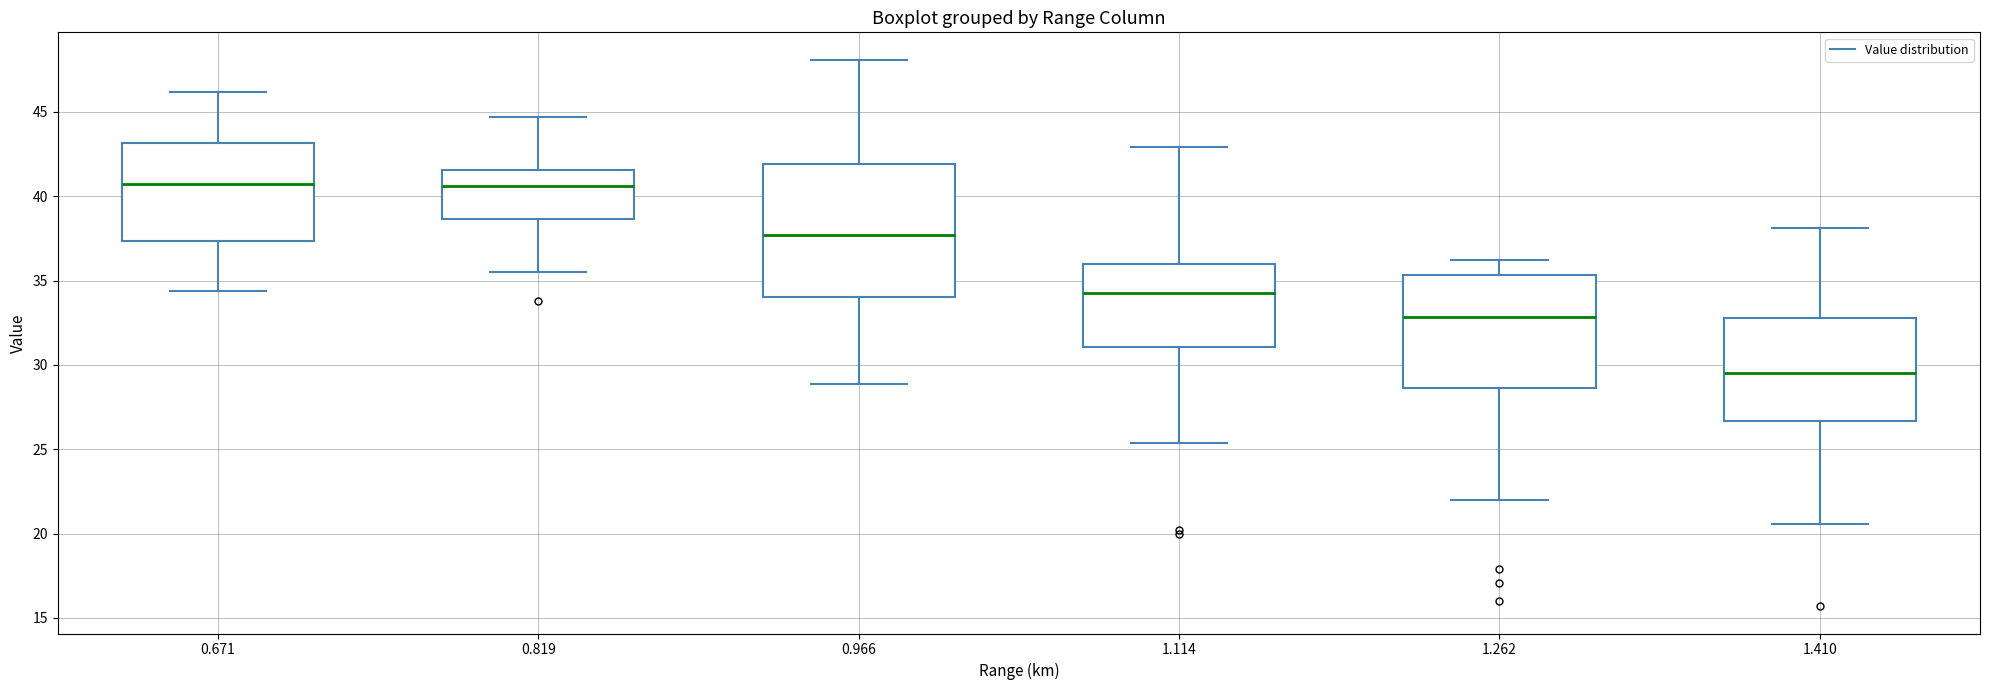

Where does the upper whisker of the box at x = 0.819 end on the y-axis? The values are not printed on the chart, so give them approximately, as read against the axis.

44.5